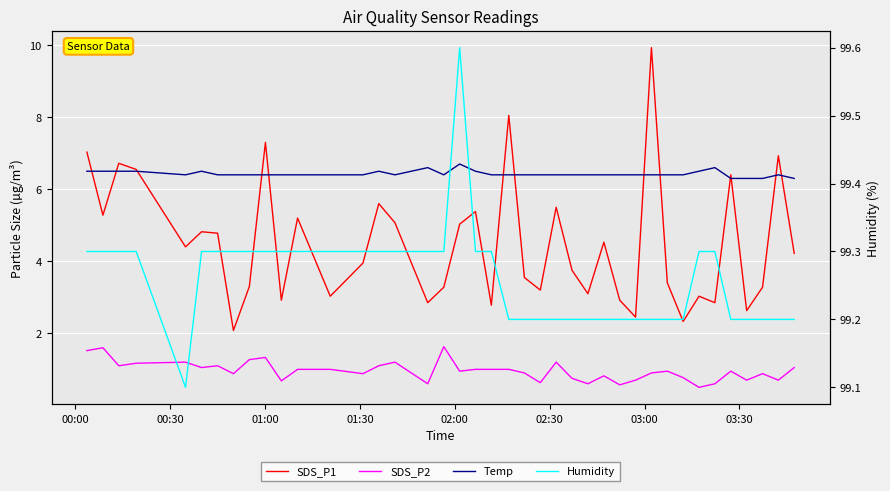

What position from the left is 03:30?

8